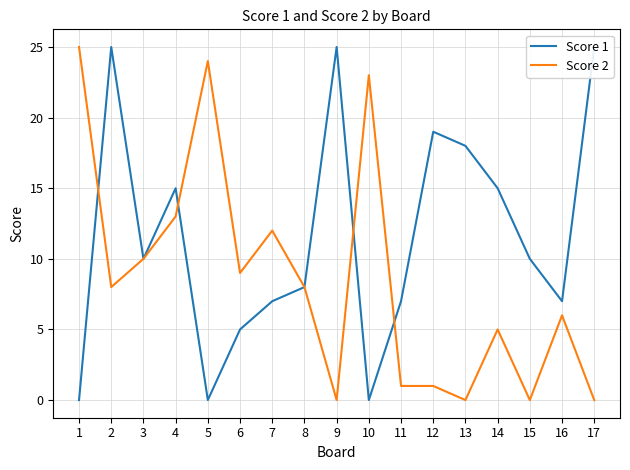

List the series in order of their overall mean, lowest first.

Score 2, Score 1